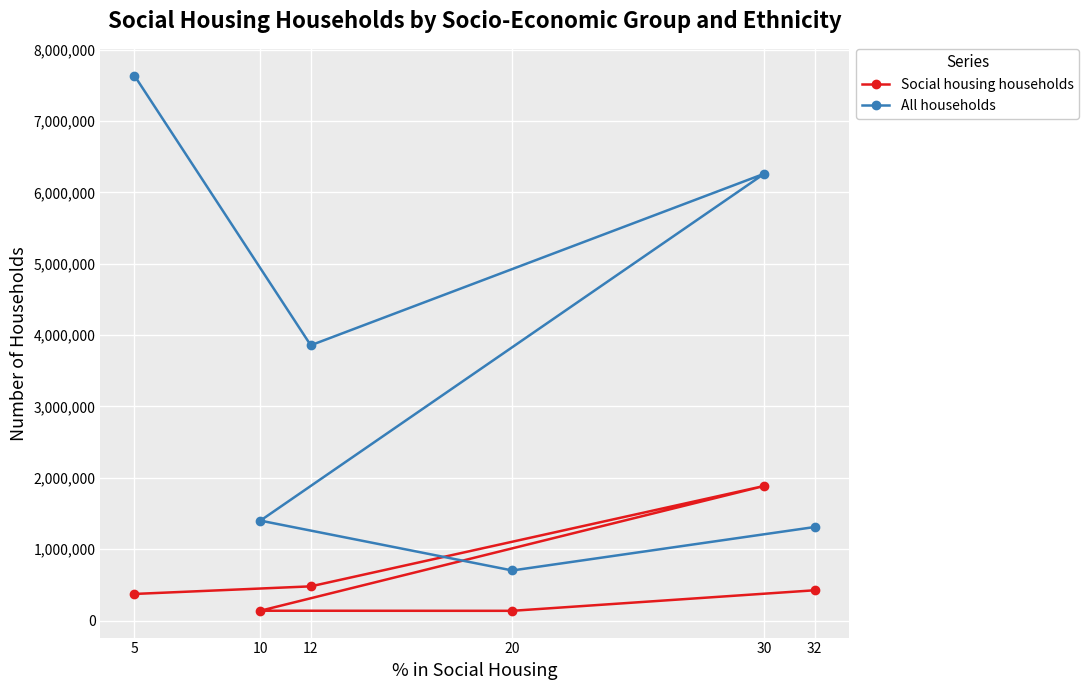

Is the value of All households at 20 greater than the value of Social housing households at 30?

No